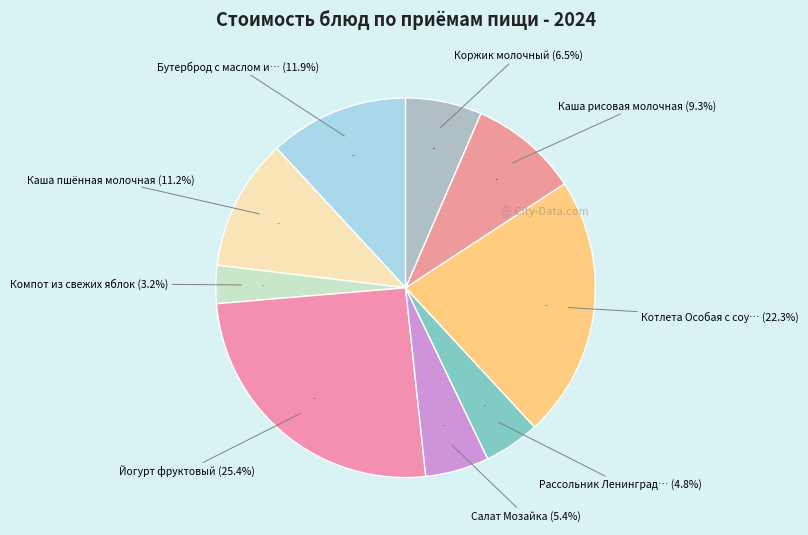

To the nearest percent, what is the difference between the largest and smallest slice percentages?

22%